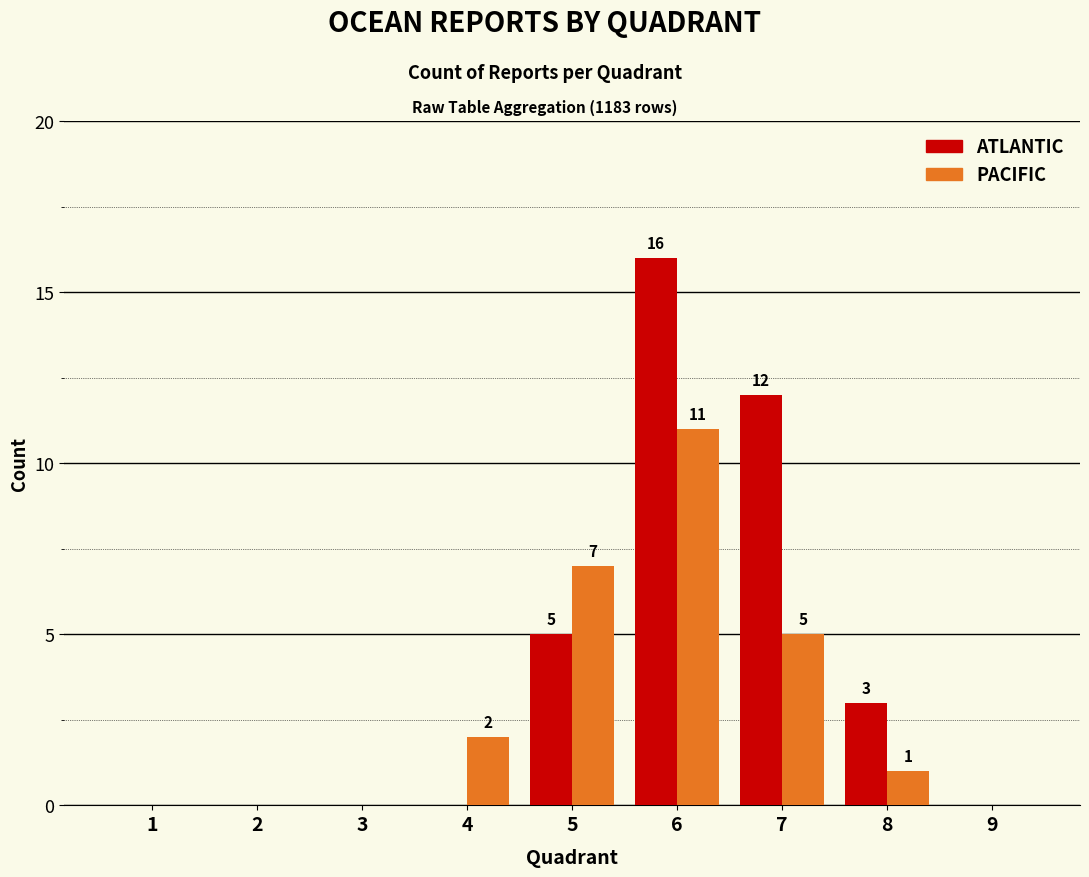

Which series changed the most between 1 and 4?

PACIFIC